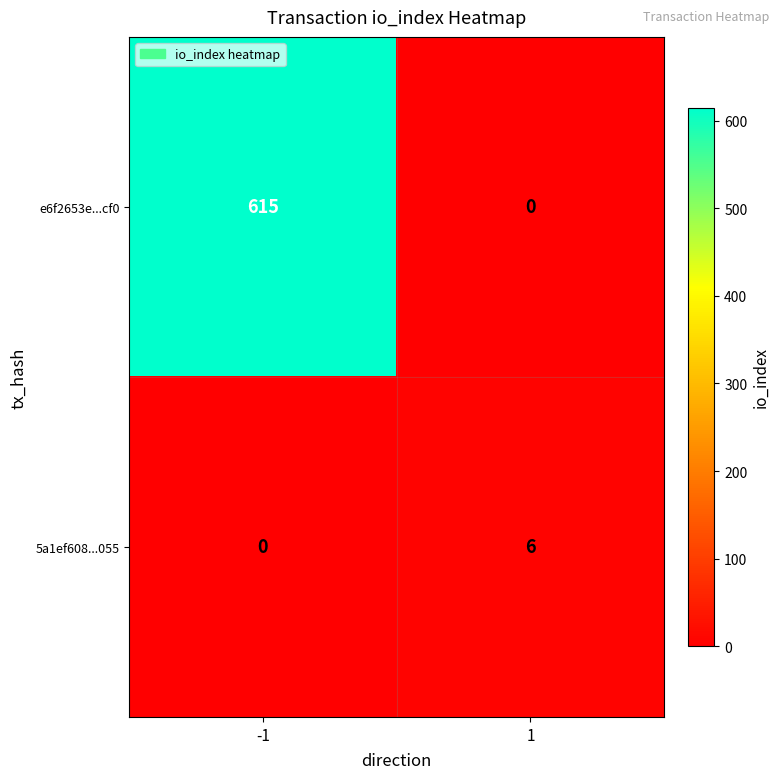

At how many categories does at least one series exceed 45?

1